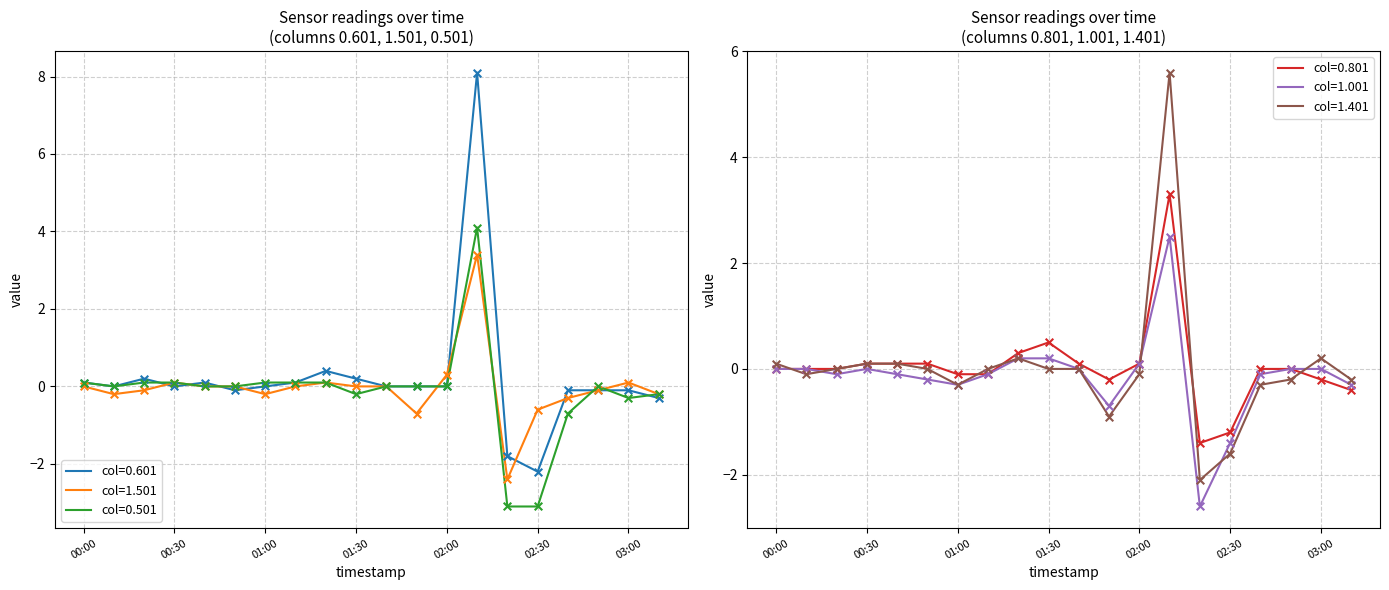

Which series has the largest total across all categories?

0.601